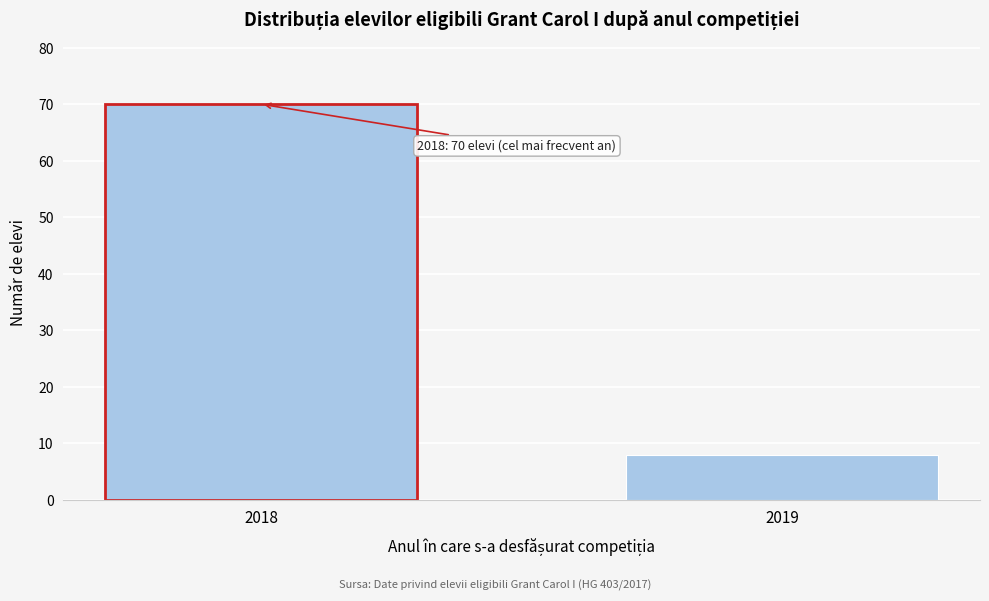

Reading left to right, extract all data points from this chart.

70	8